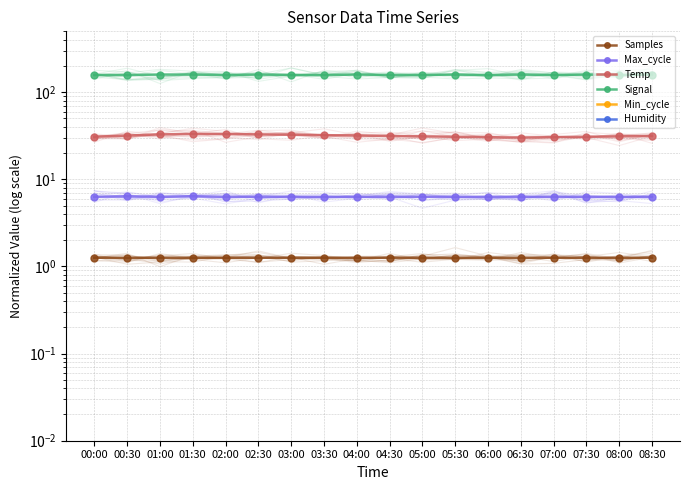

List the series in order of their peak value, highest first.

Humidity, Min_cycle, Signal, Temp, Max_cycle, Samples